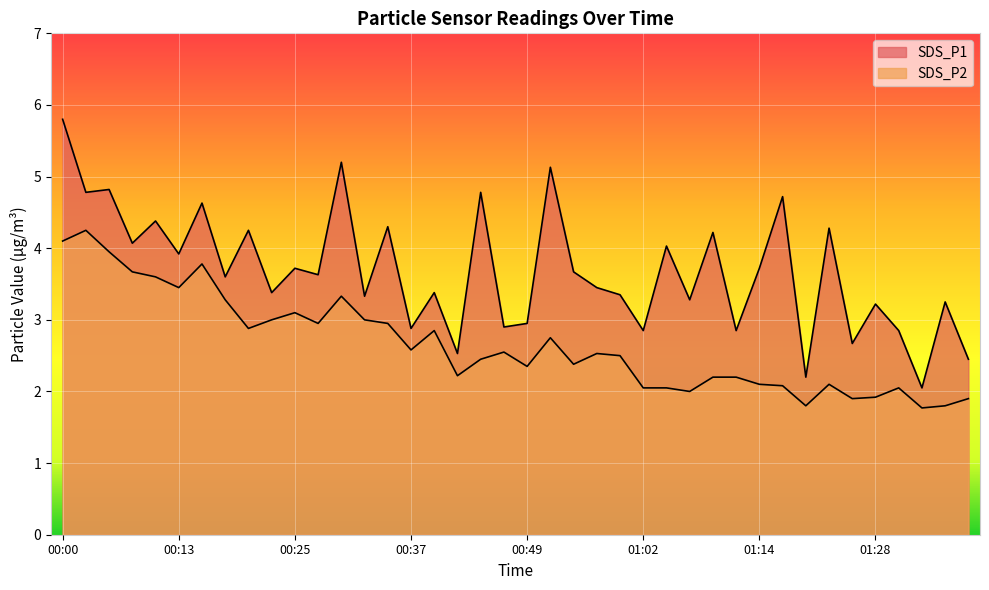

Between 00:40 and 01:25, which is larger?

00:40